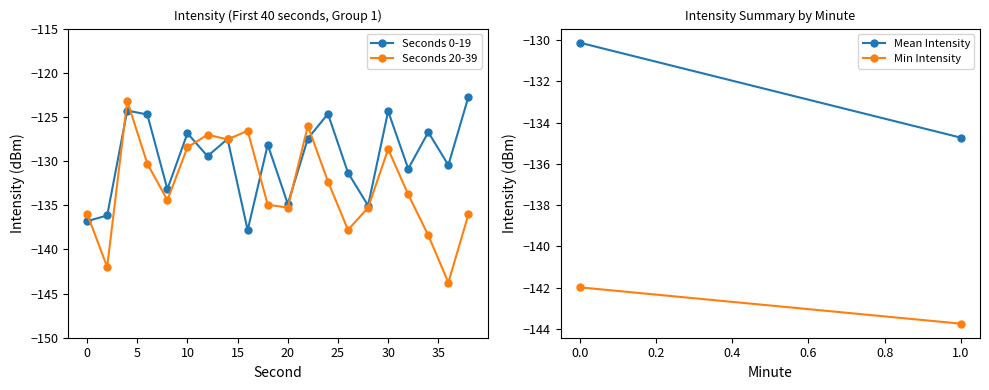

How many interior local valleys does the Seconds 20-39 series have?

6